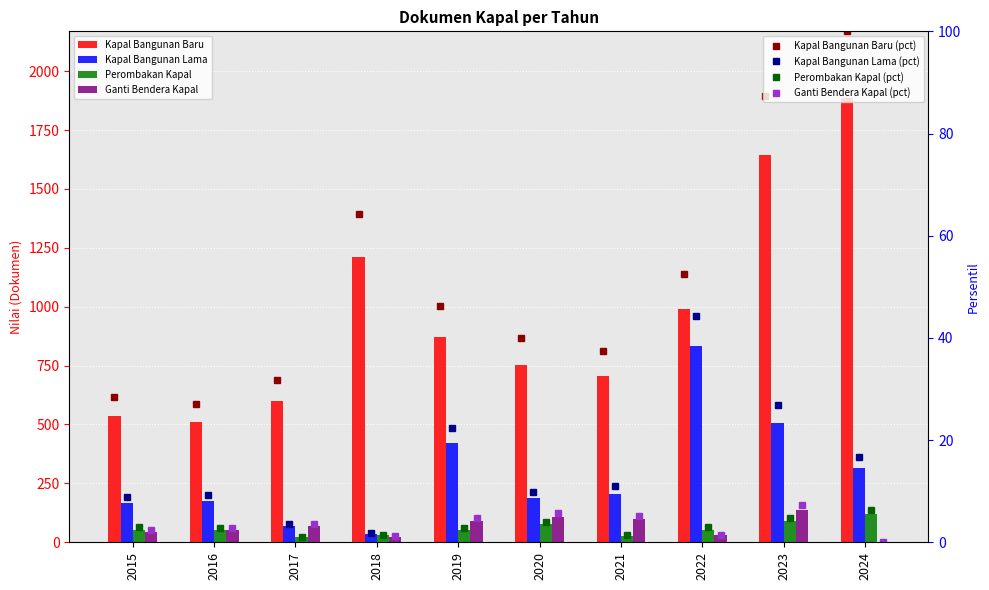

How many values in the Perombakan Kapal series are below 54?

5